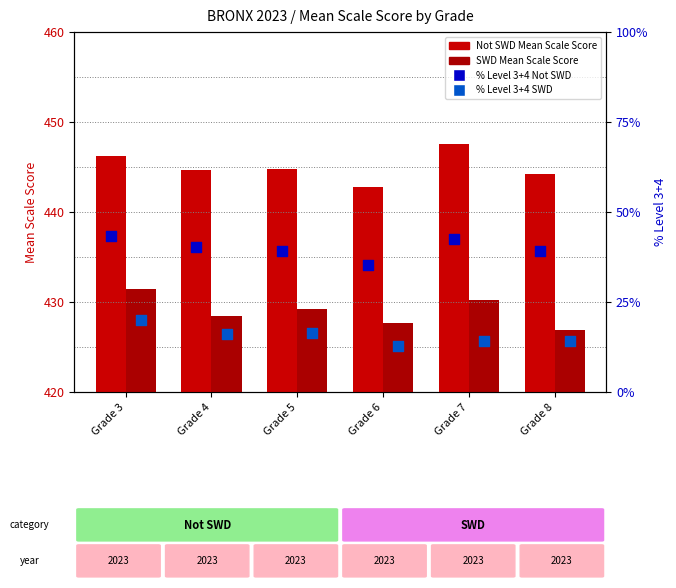

Which series has the largest Y range (max minus min)?

% Level 3+4 Not SWD